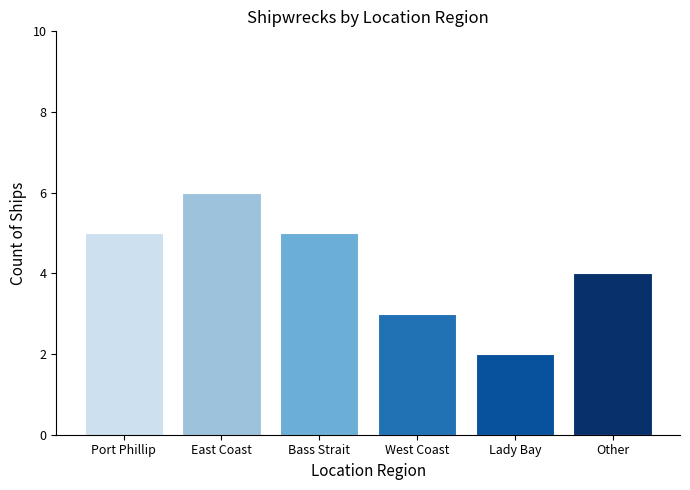

What position from the right is Lady Bay?

2